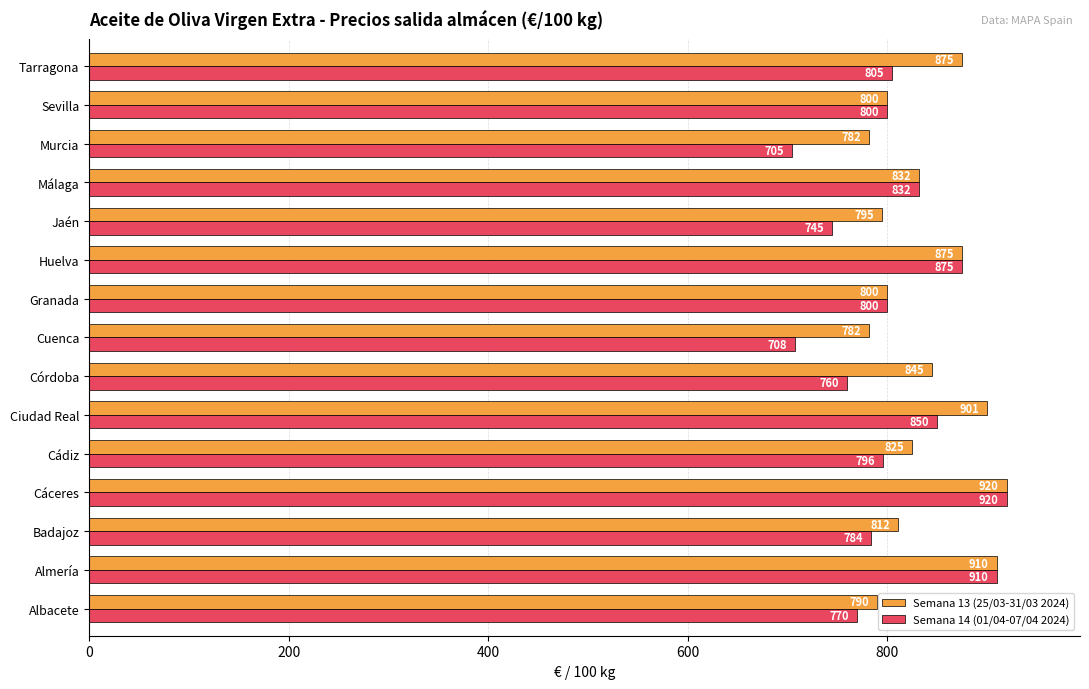

True or false: Semana 13 (25/03-31/03 2024) has a value of 800.0 at Granada.

True